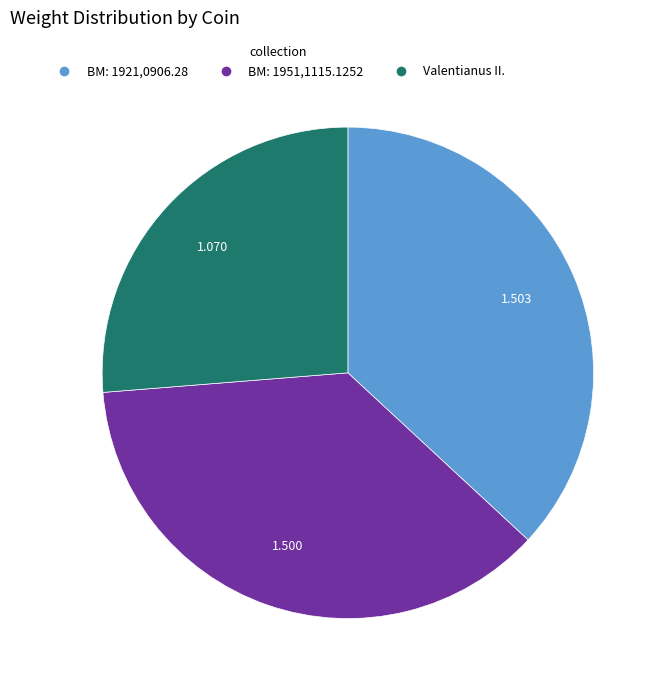

Count the number of slices in the pie.

3